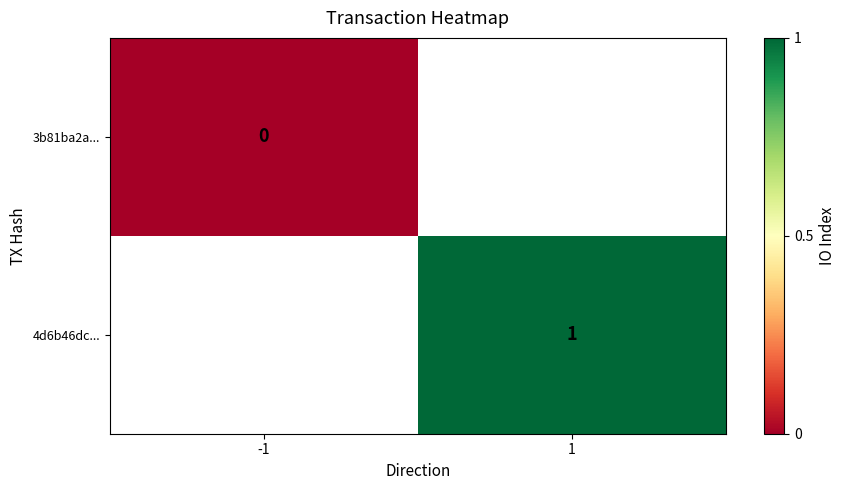

At which category does the chart reach its peak across all series?

1